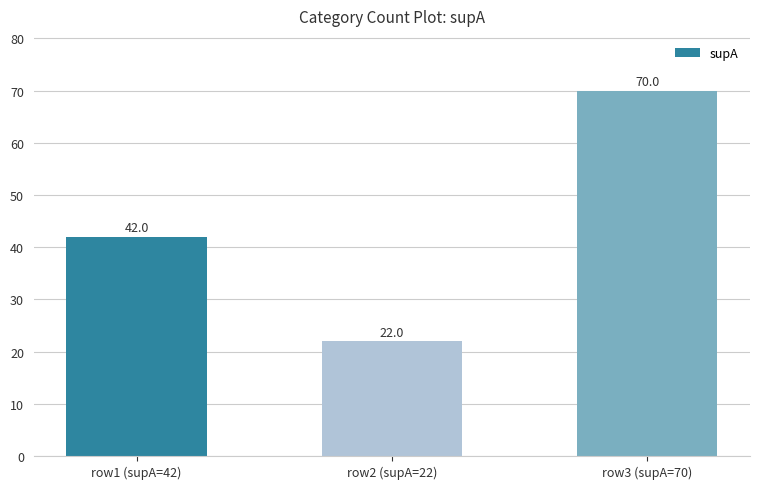

What is the label of the 2nd bar from the right?

row2 (supA=22)